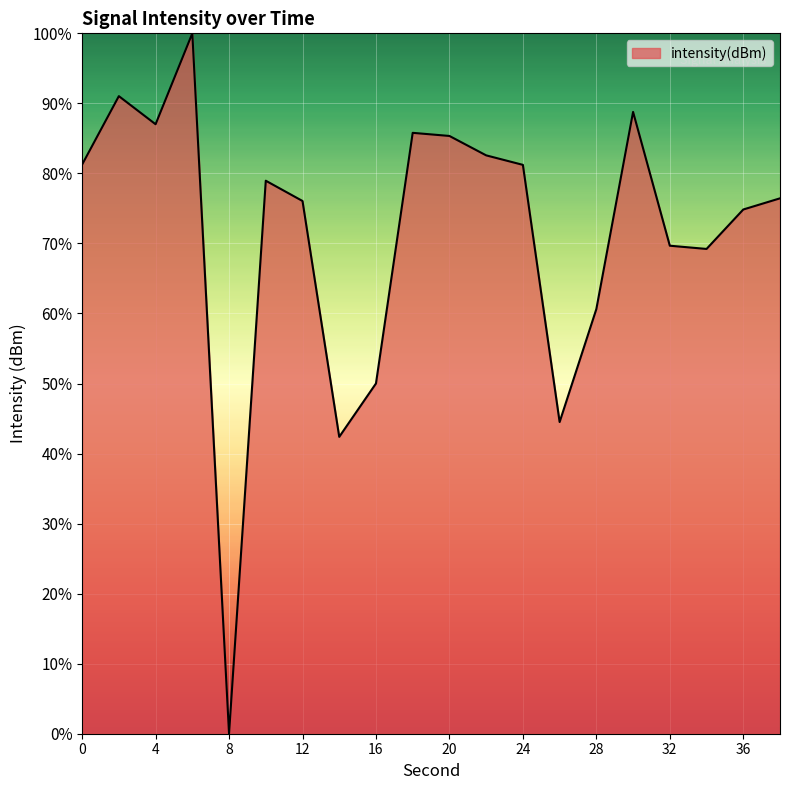

What is the greatest value displayed?

100.0